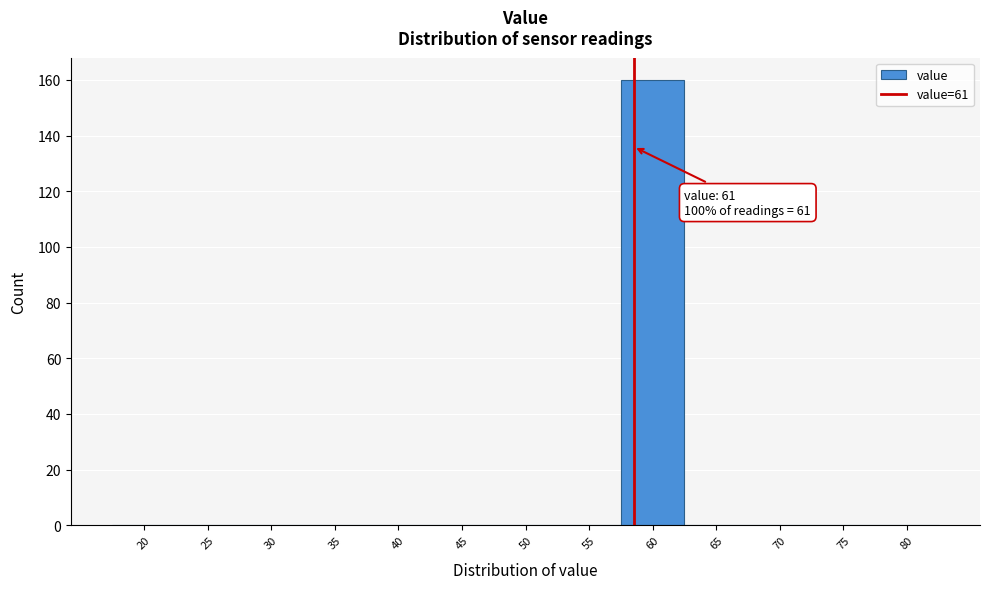

Reading left to right, what are all the values shown in this chart?

20=0	25=0	30=0	35=0	40=0	45=0	50=0	55=0	60=160	65=0	70=0	75=0	80=0